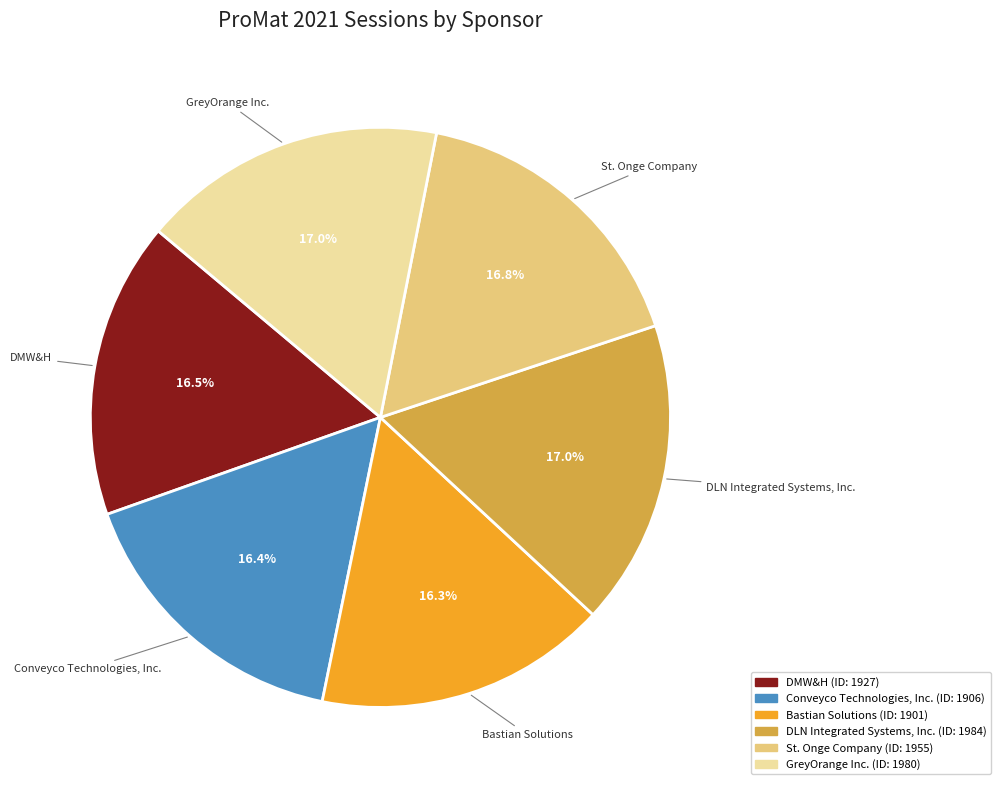

What is the ratio of the value at Bastian Solutions to the value at Conveyco Technologies, Inc.?

1.0